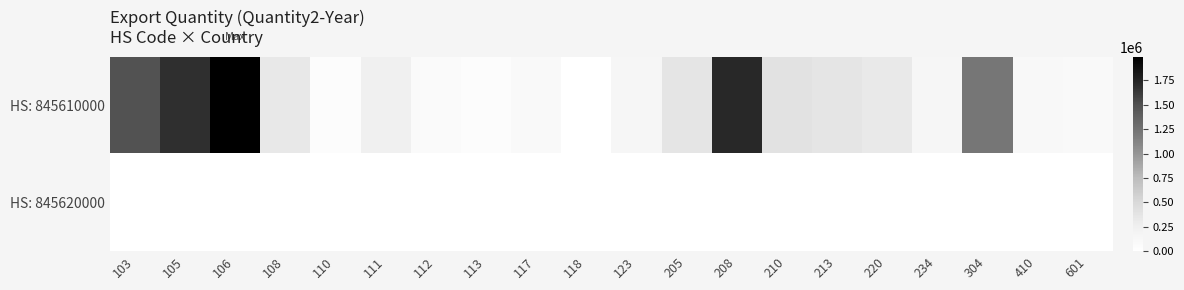

Reading right to left, list all the values displayed in this chart.

HS: 845610000: 601=95070	410=111214	304=1220609	234=154650	220=325980	213=369270	210=395370	208=1724723	205=365823	123=149725	118=4800	117=87224	113=48775	112=77415	111=241250	110=50803	108=331552	106=1992993	105=1688222	103=1487212
HS: 845620000: 601=0	410=0	304=0	234=0	220=0	213=0	210=0	208=0	205=0	123=0	118=400	117=0	113=0	112=353	111=0	110=283	108=2451	106=0	105=1953	103=6485